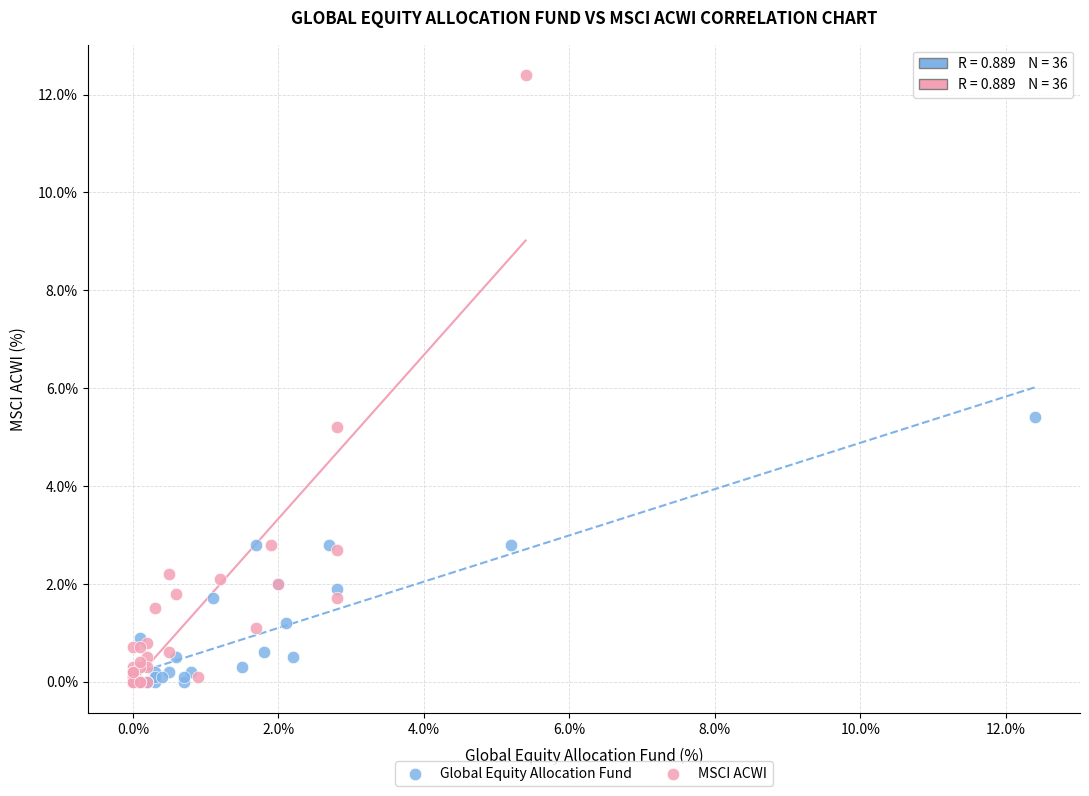

Which series reaches the maximum Y coordinate?

MSCI ACWI